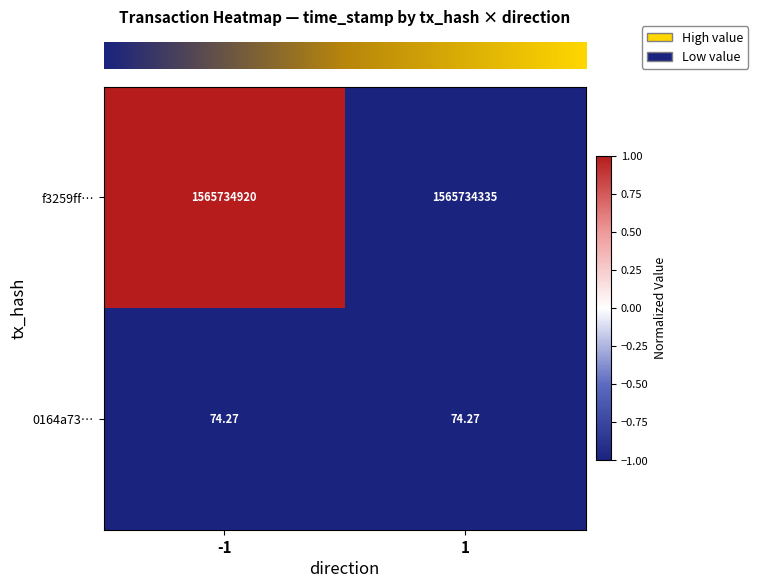

Rank the series by their average value, from lowest to highest.

0164a73…, f3259ff…